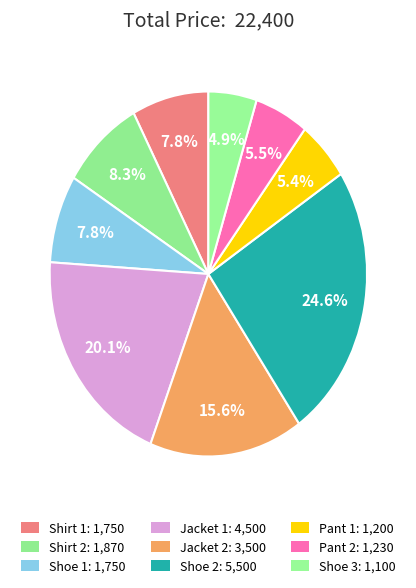

How many slices are in this pie chart?

9